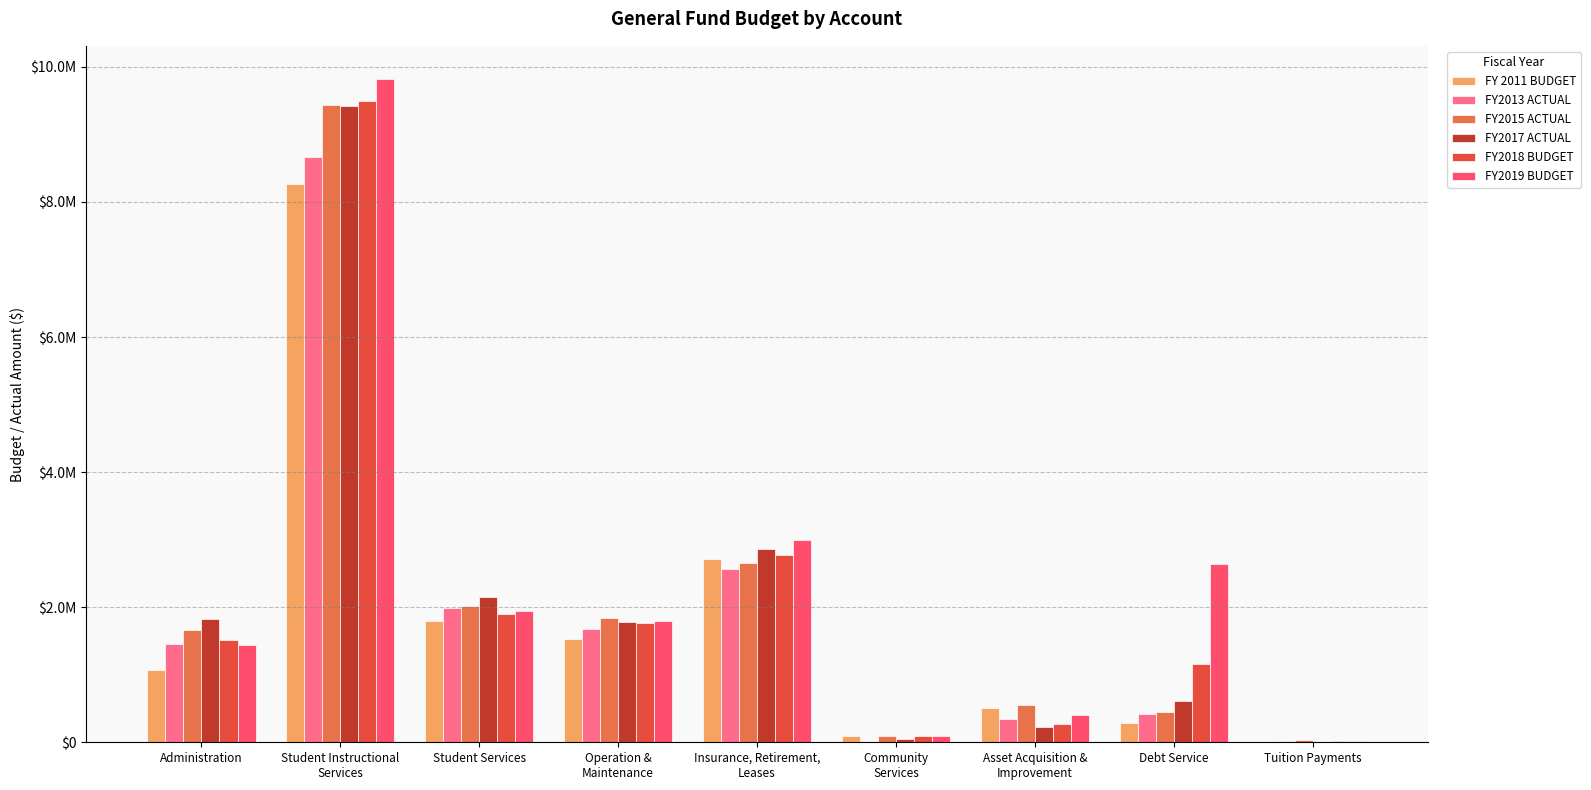

What are all the series names shown in the legend?

FY 2011 BUDGET, FY2013 ACTUAL, FY2015 ACTUAL, FY2017 ACTUAL, FY2018 BUDGET, FY2019 BUDGET